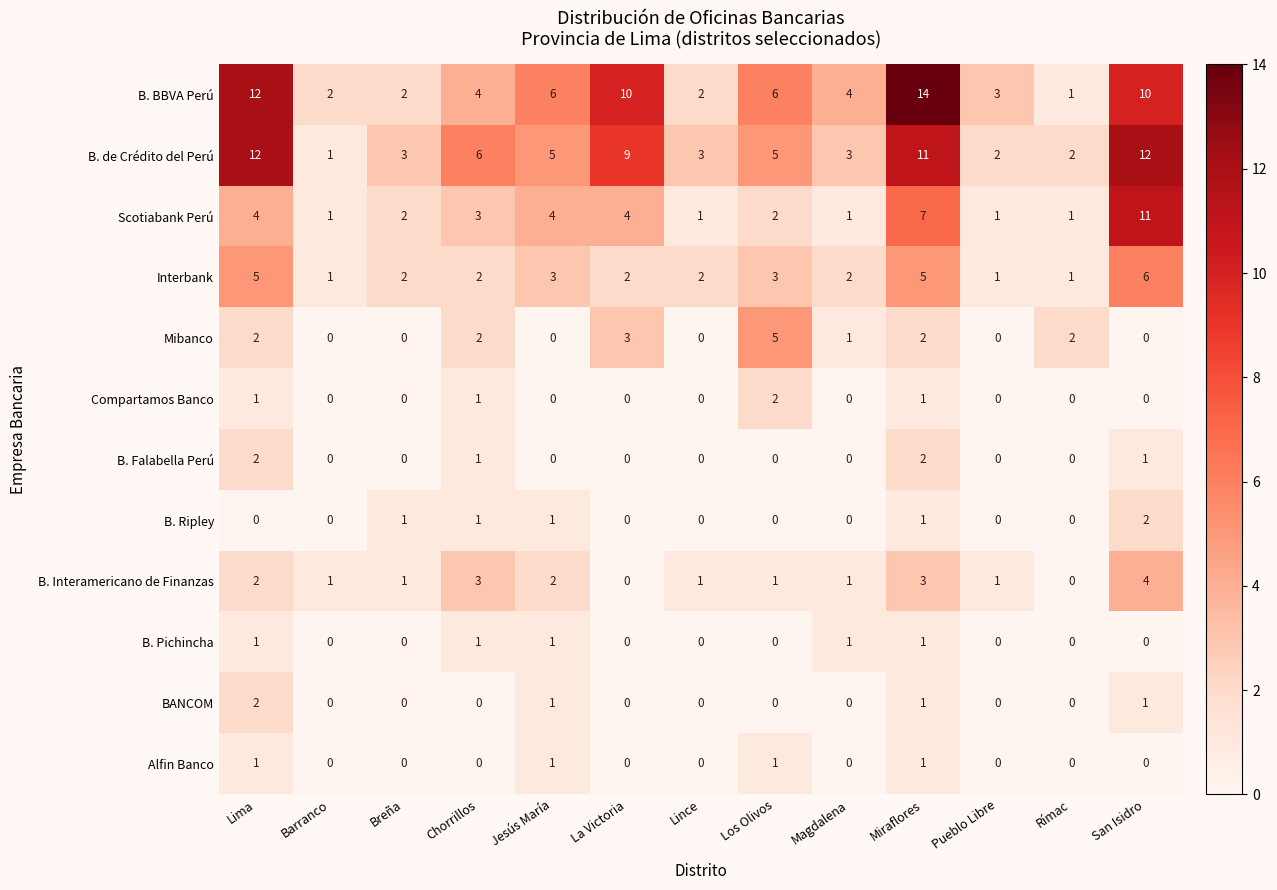

How many data points does each series have?

13